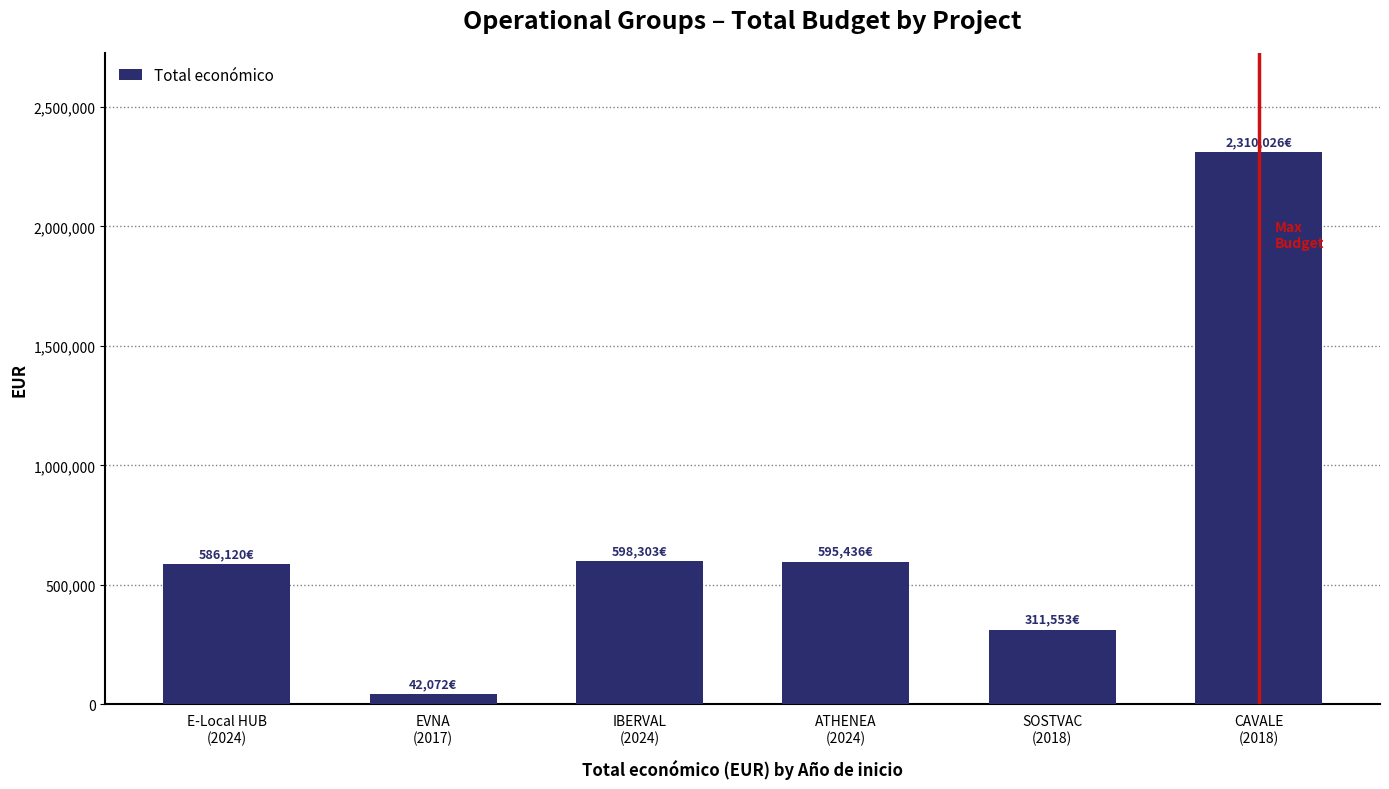

Are the bars grouped side by side (vs. stacked)?

No